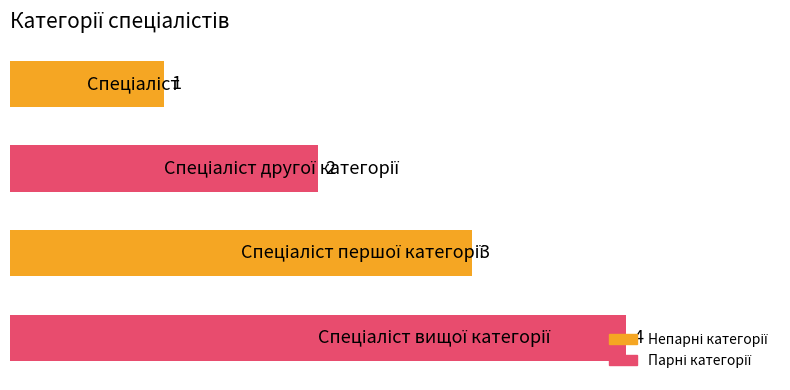

Count the values in the range 2 to 4.

3